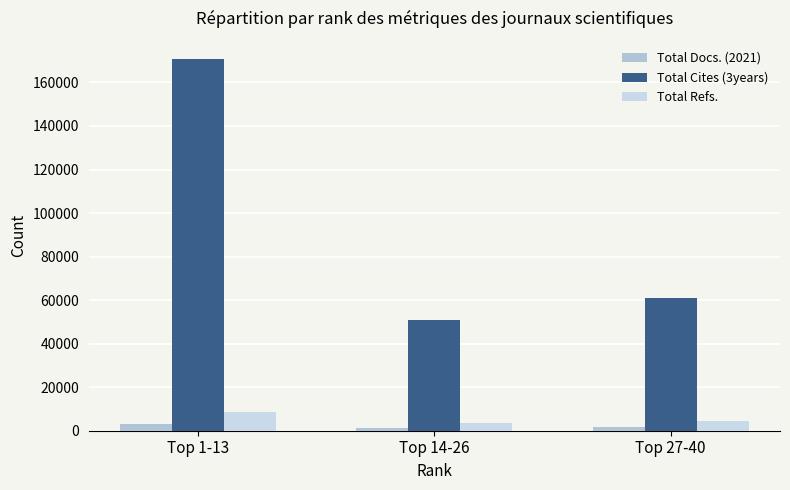

Are the bars horizontal?

No